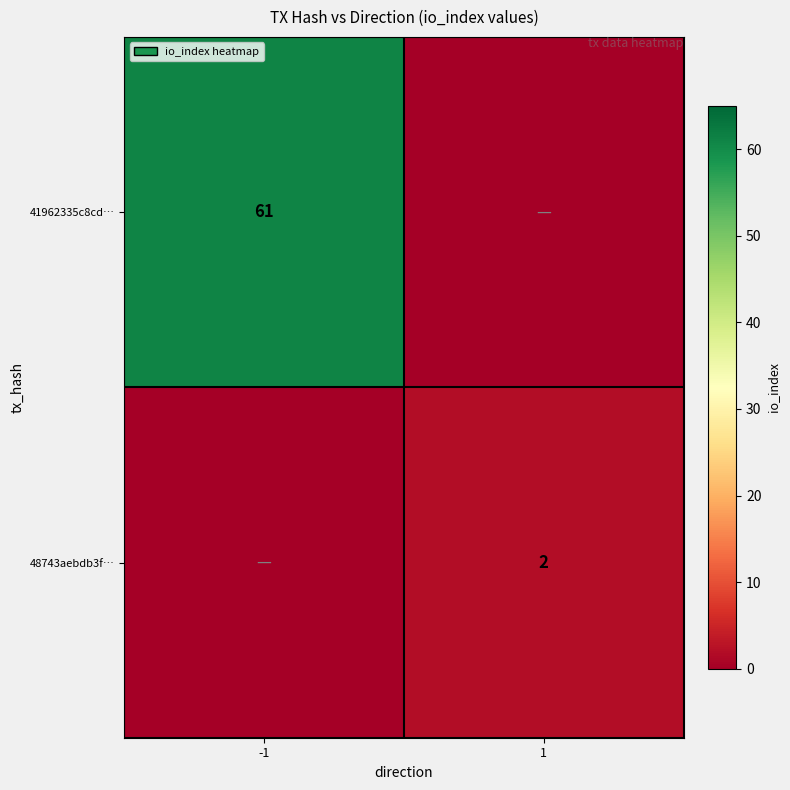

The 48743aebdb3f… series shows 0 at 1. True or false?

False